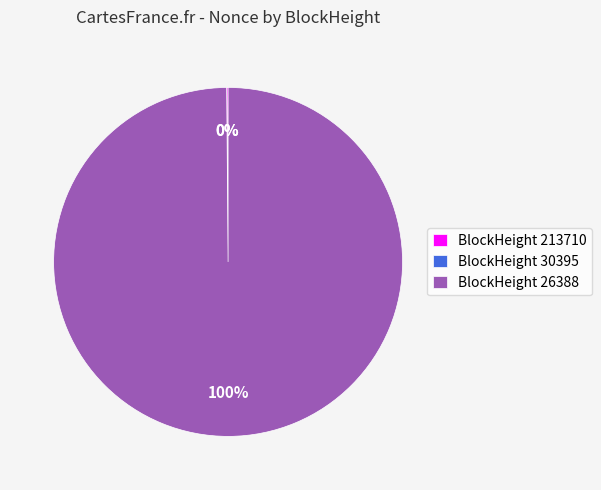

How many segments does this pie chart have?

3